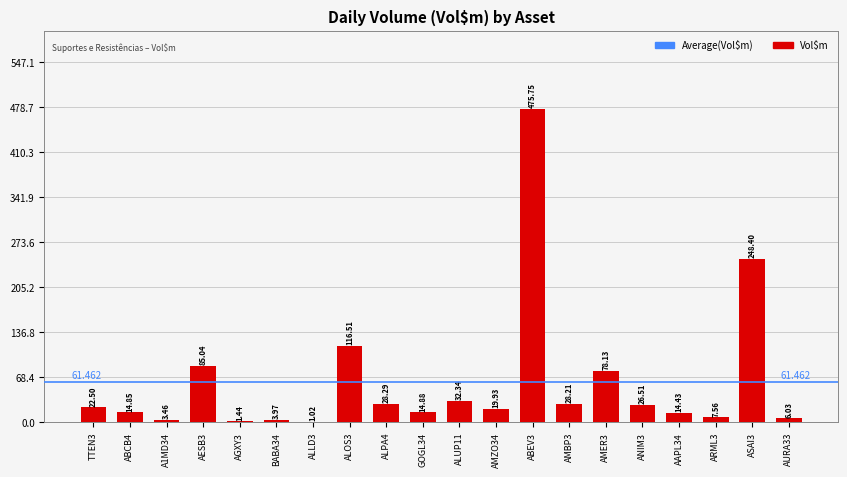

Count the number of categories in the chart.

20